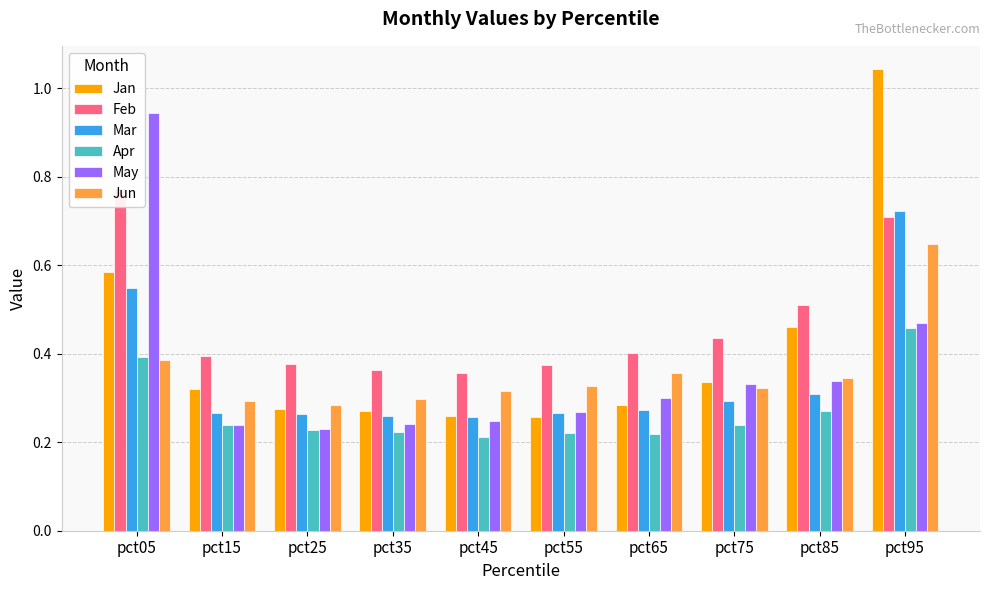

What are all the series names shown in the legend?

Jan, Feb, Mar, Apr, May, Jun